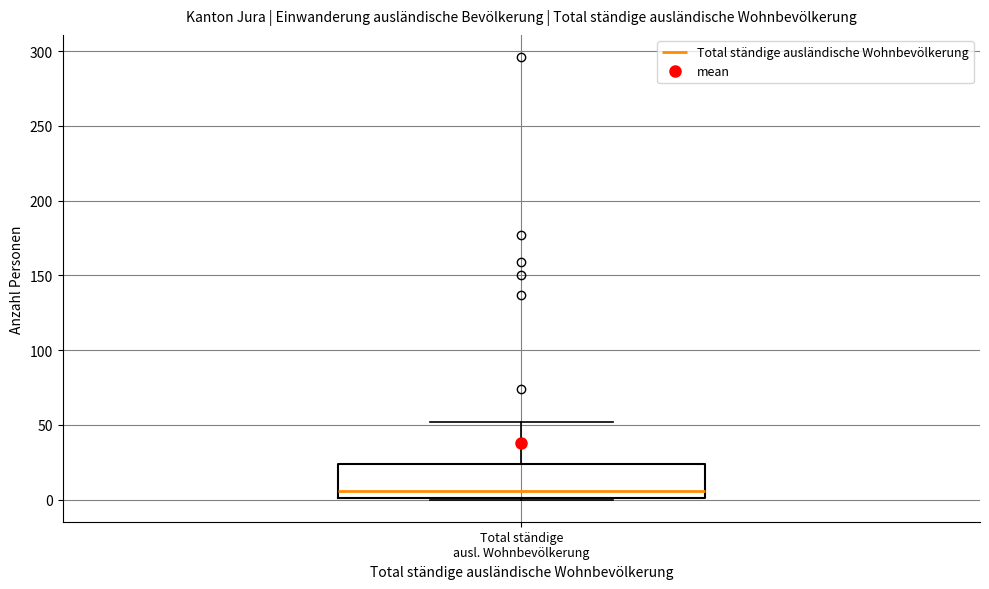

Where is the upper edge of the box for Total ständige ausl. Wohnbevölkerung on the y-axis? The values are not printed on the chart, so give them approximately, as read against the axis.

25